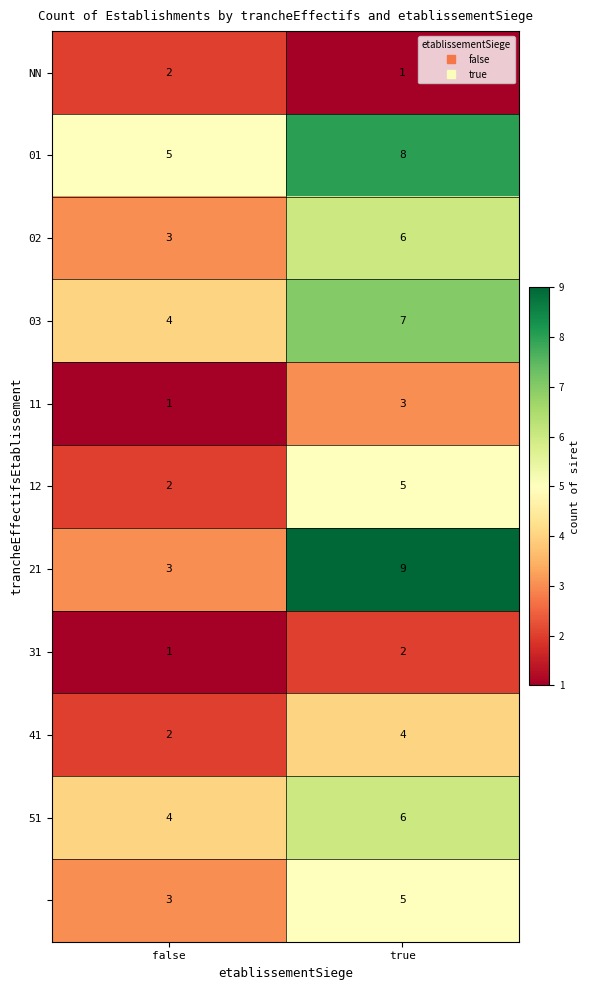

What is the difference between the highest and lowest values at true?

8